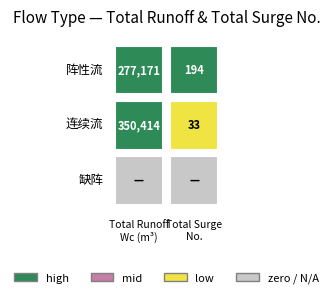

Rank the categories by 连续流 value from highest to lowest.

0, 1